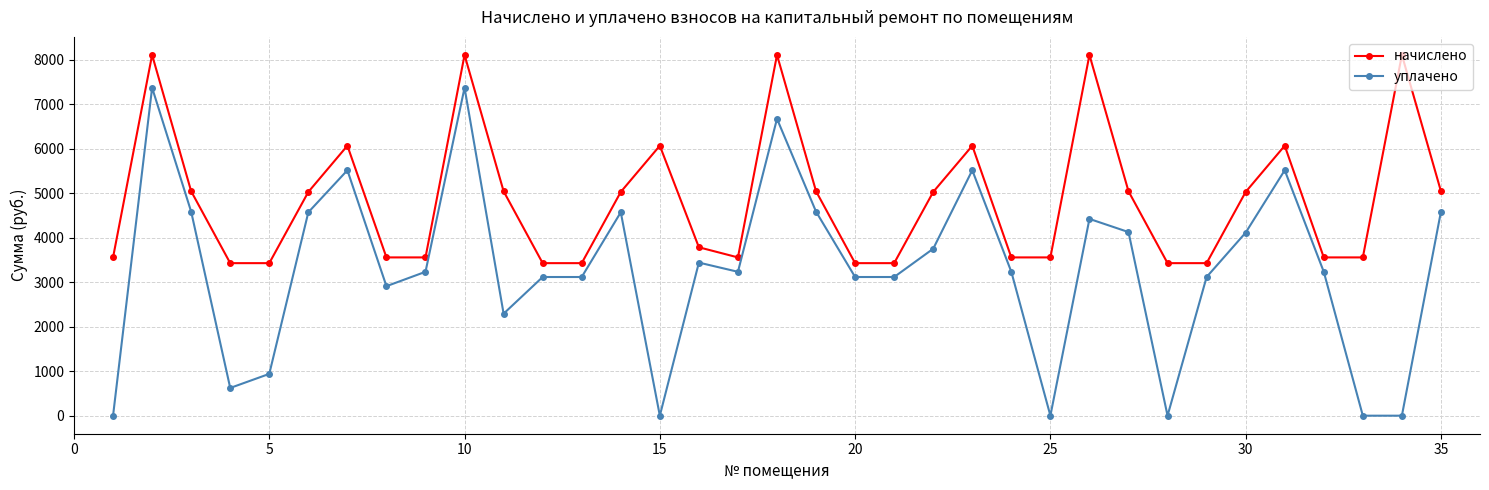

Does the chart have visible grid lines?

Yes